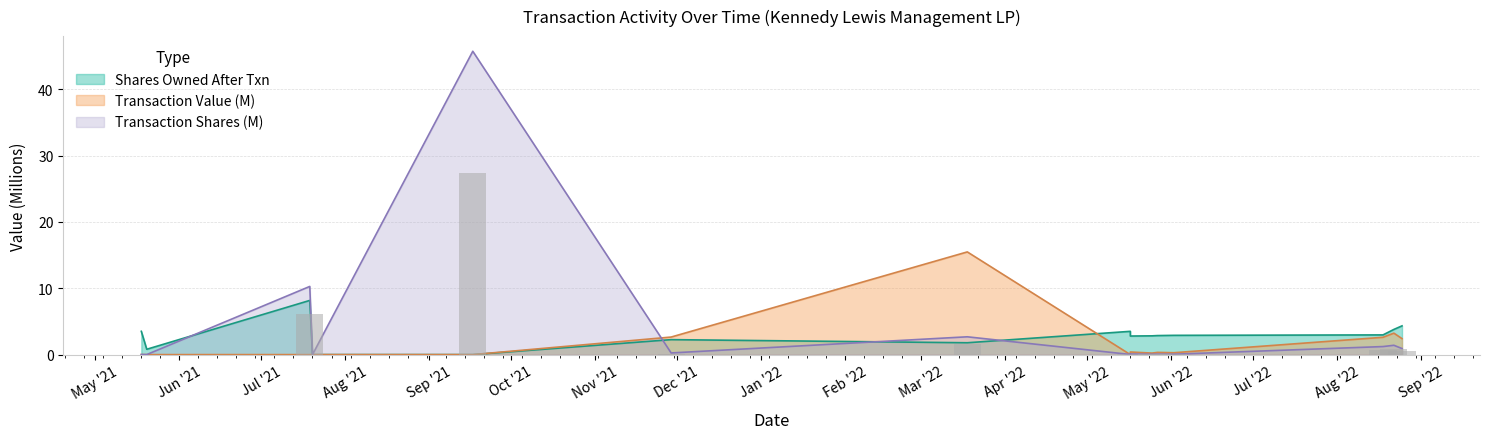

What is the label of the 8th bar from the right?

2022-05-17